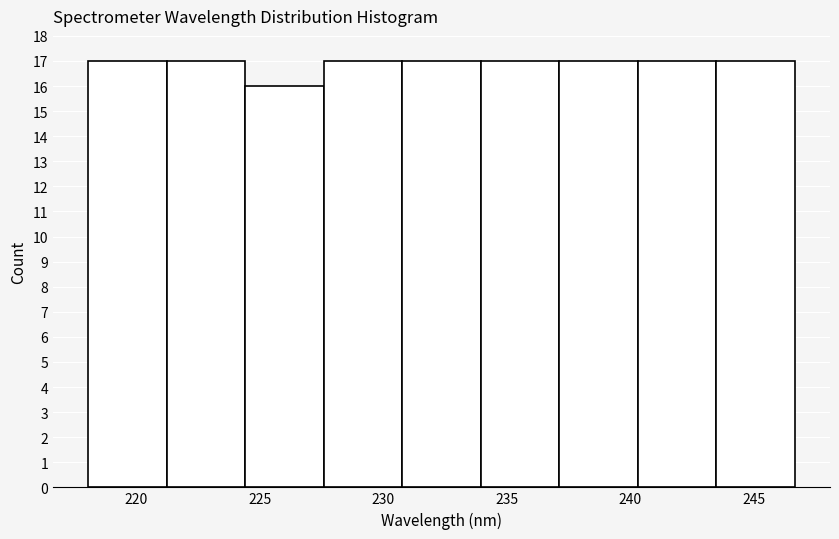

Reading left to right, list every bar in this chart as the range it spans on the x-axis followed by its height. Neither the bar edges nor the heights are printed on the chart, so give them approximately, as read against the axes.

218.0 to 221.0: 17
221.0 to 224.5: 17
224.5 to 227.5: 16
227.5 to 231.0: 17
231.0 to 234.0: 17
234.0 to 237.0: 17
237.0 to 240.5: 17
240.5 to 243.5: 17
243.5 to 246.5: 17